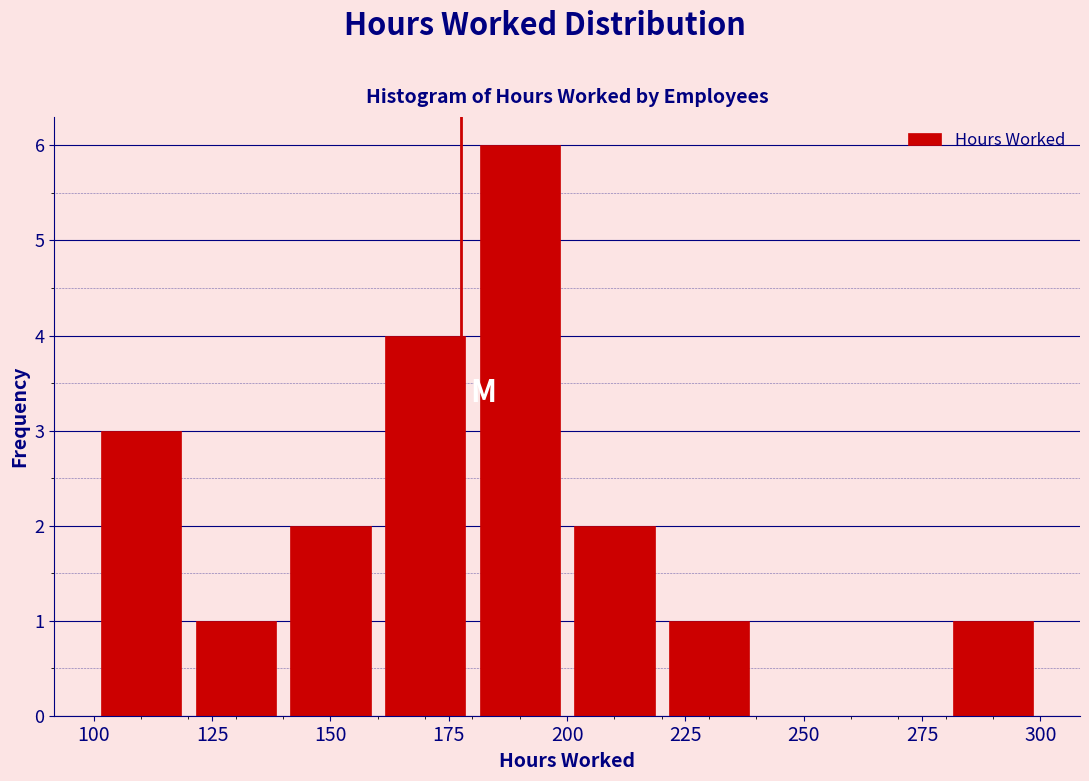

Reading left to right, transcribe this chart: for each bar, give the range it covers on the x-axis and its height. The values are not printed on the chart, so give them approximately, as read against the axis.

100 to 120: 3
120 to 140: 1
140 to 160: 2
160 to 180: 4
180 to 200: 6
200 to 220: 2
220 to 240: 1
240 to 260: 0
260 to 280: 0
280 to 300: 1